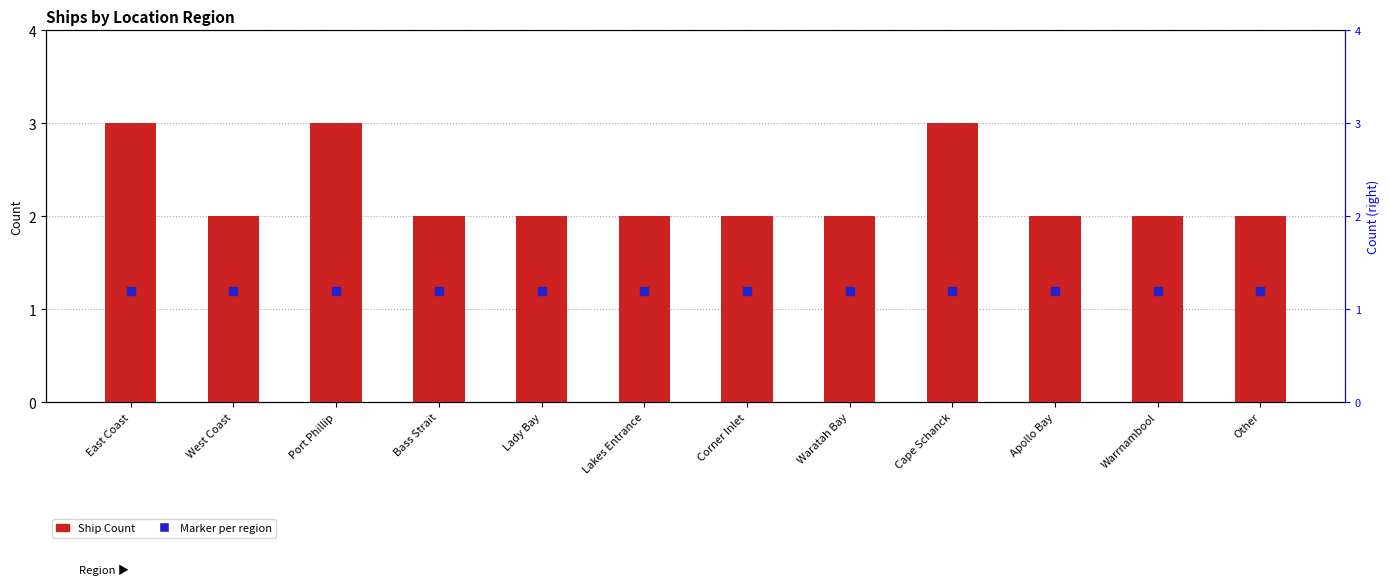

What is the total value across all series at West Coast?

3.2